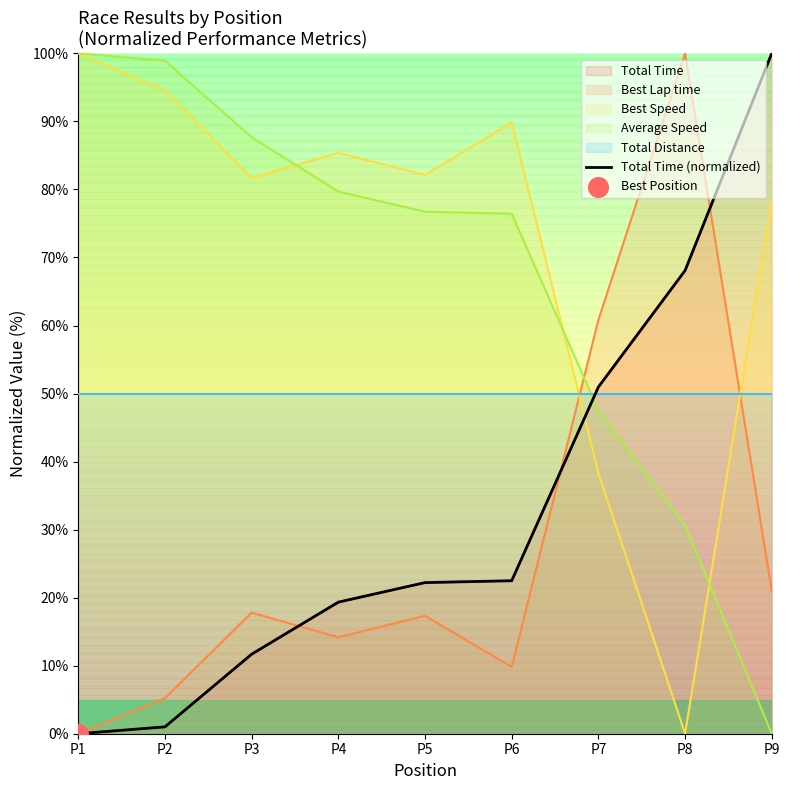

What is the change in value from P5 to P9?

+77.8